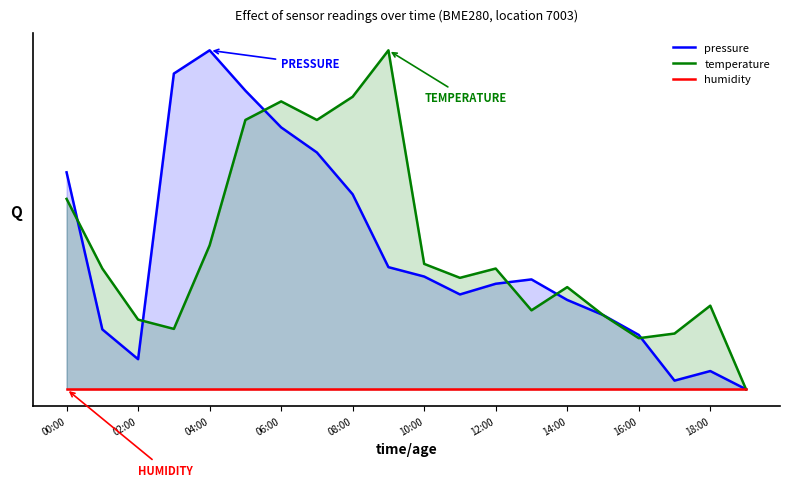

At which label is pressure closest to 0?

19:00